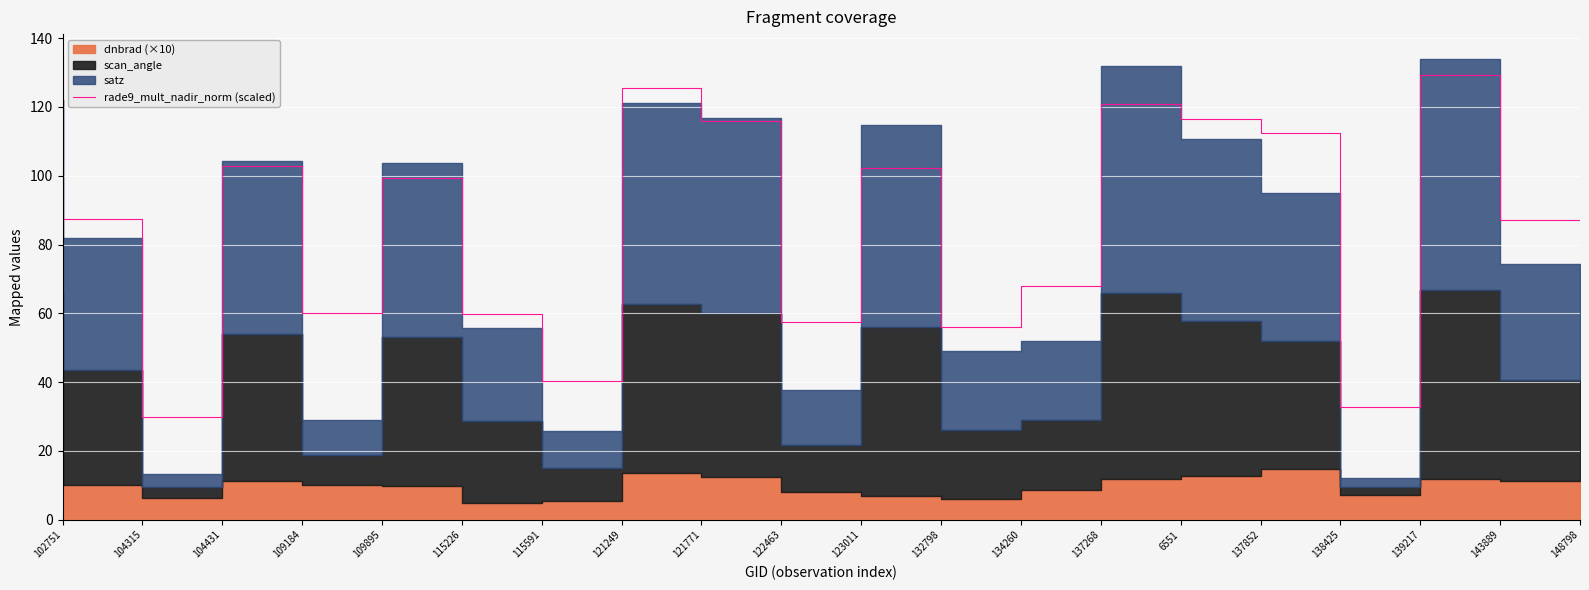

What position from the right is 6551?

6